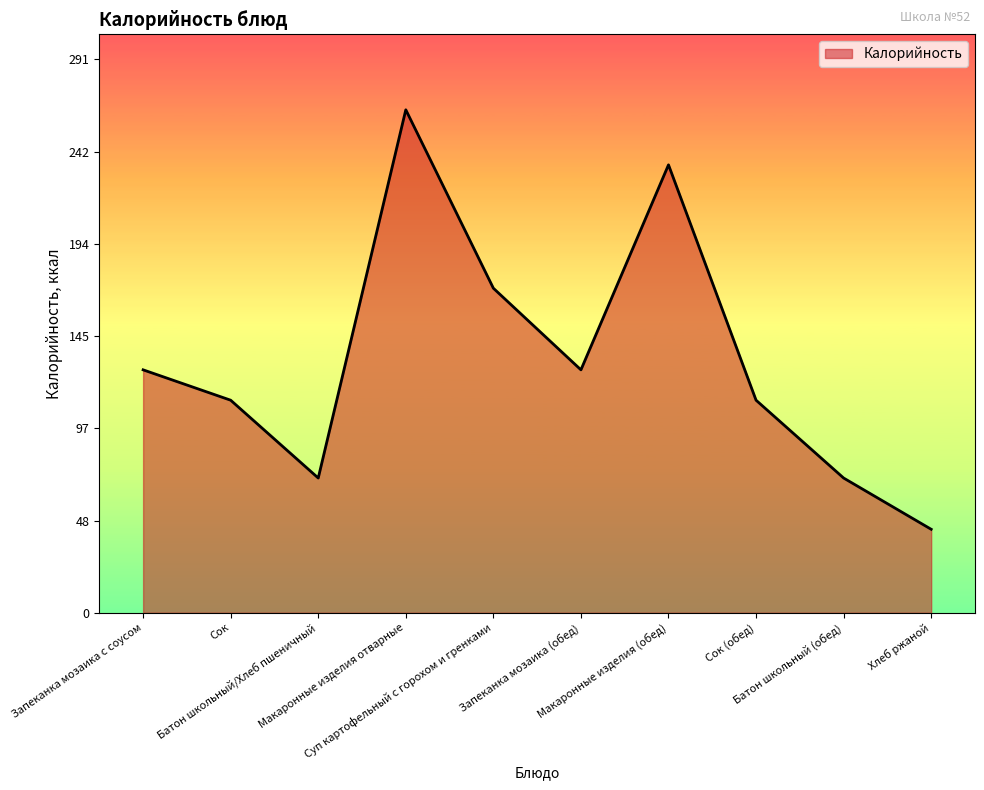

How many series are shown in this chart?

1